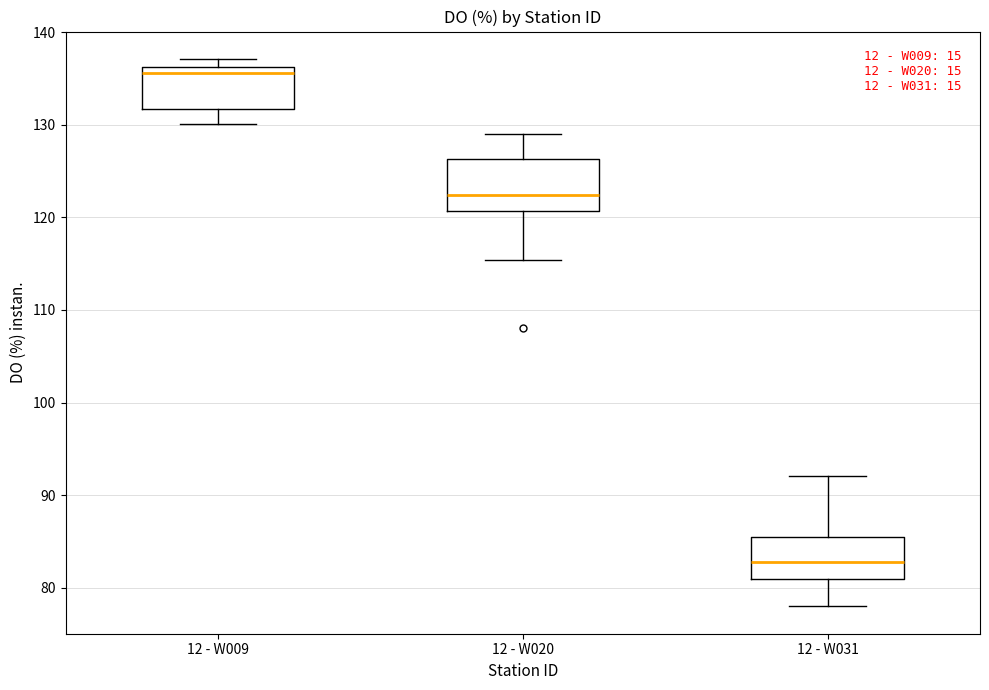

Where does the median line of the box for 12 - W031 sit on the y-axis? The values are not printed on the chart, so give them approximately, as read against the axis.

83